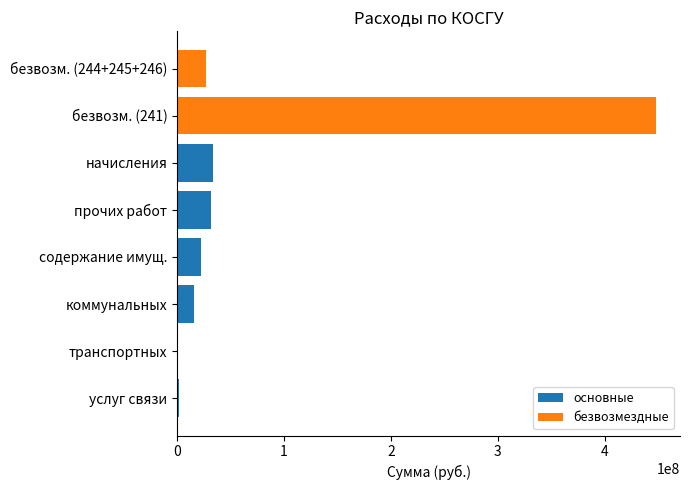

What are all the series names shown in the legend?

основные, безвозмездные